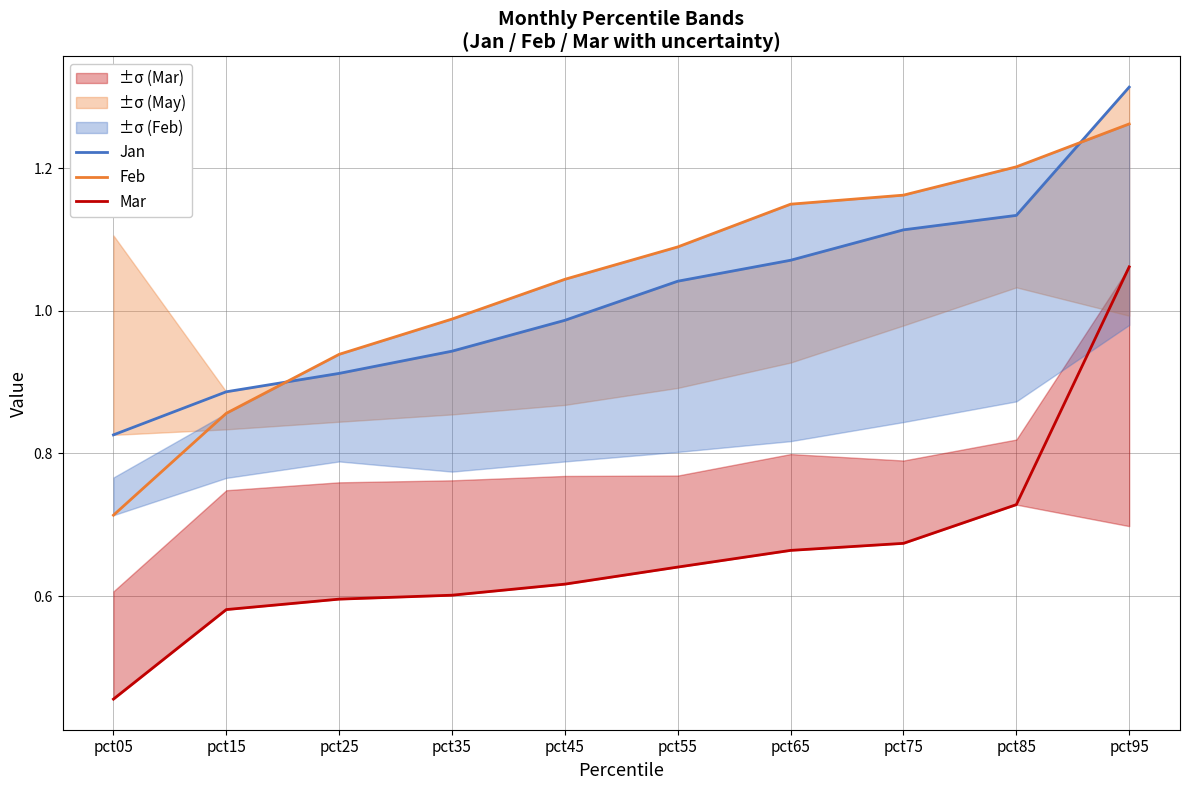

True or false: Mar and Jan cross at least once.

False